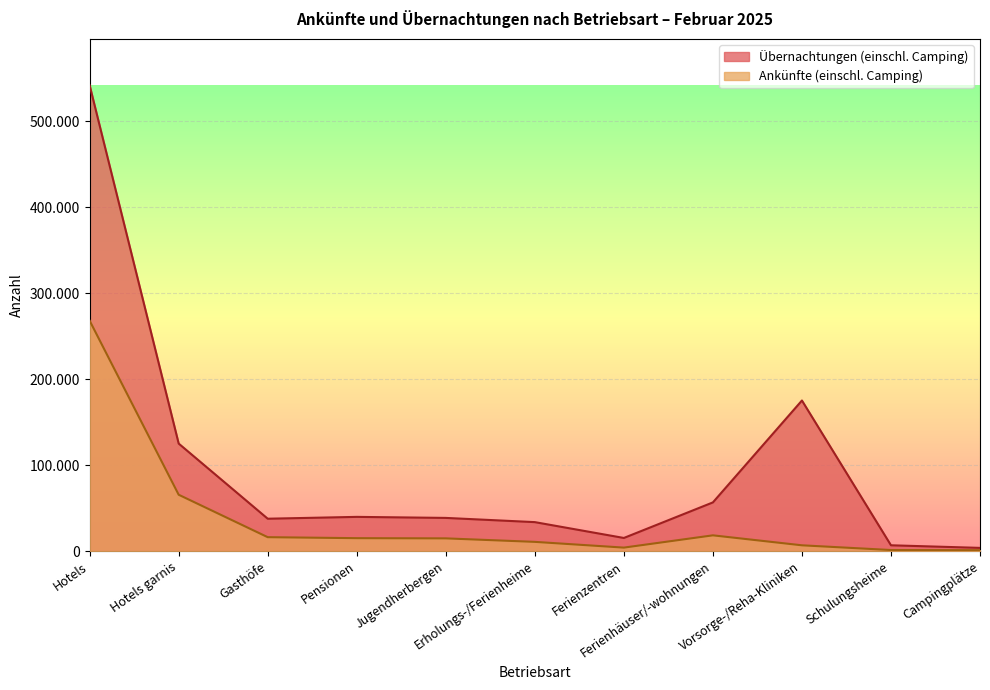

What is the approximate value of Ankünfte (einschl. Camping) at Jugendherbergen, to the nearest 10?

15040